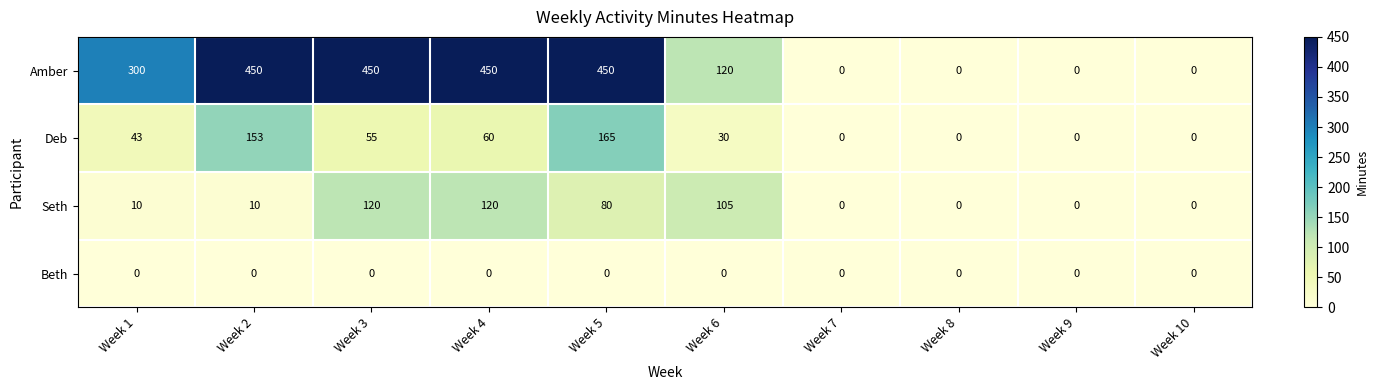

Rank the series at Week 4 from highest to lowest value.

Amber, Seth, Deb, Beth